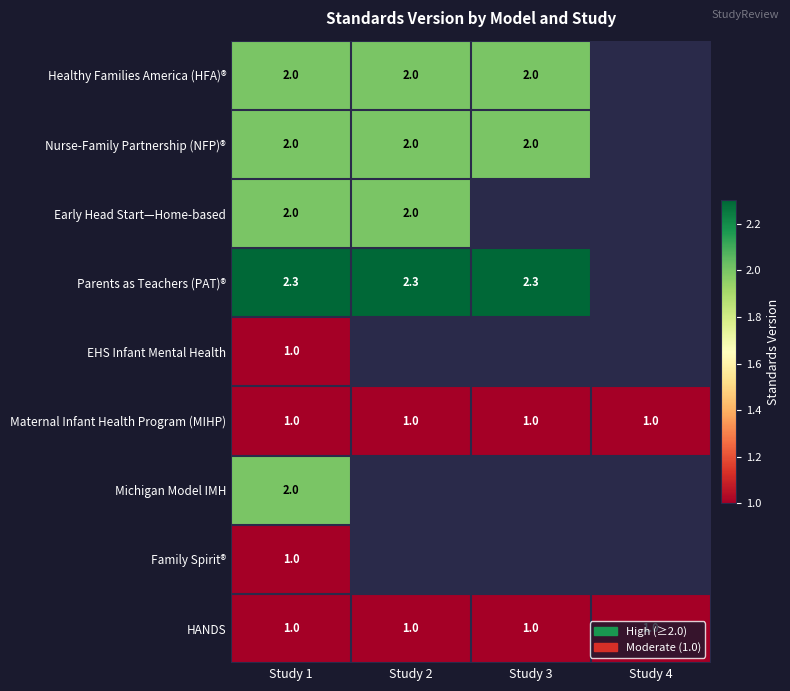

Count the number of data series in this chart.

9